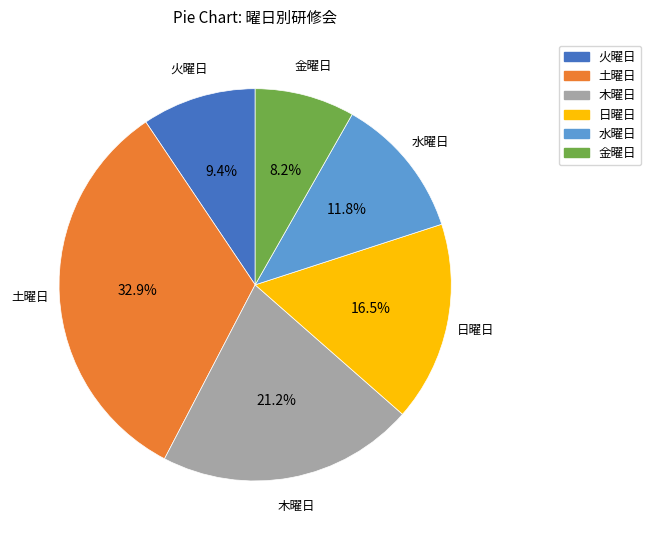

Approximately how many times larger is the value at 金曜日 compared to 木曜日?

0.4